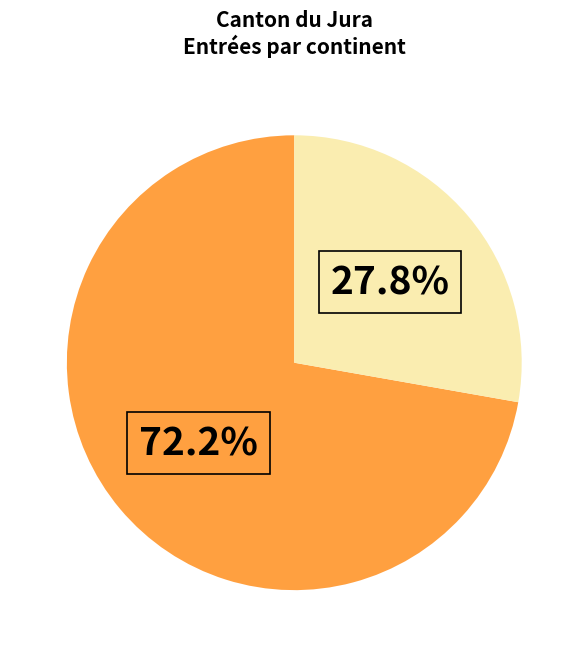

Is there a majority slice in this chart?

Yes